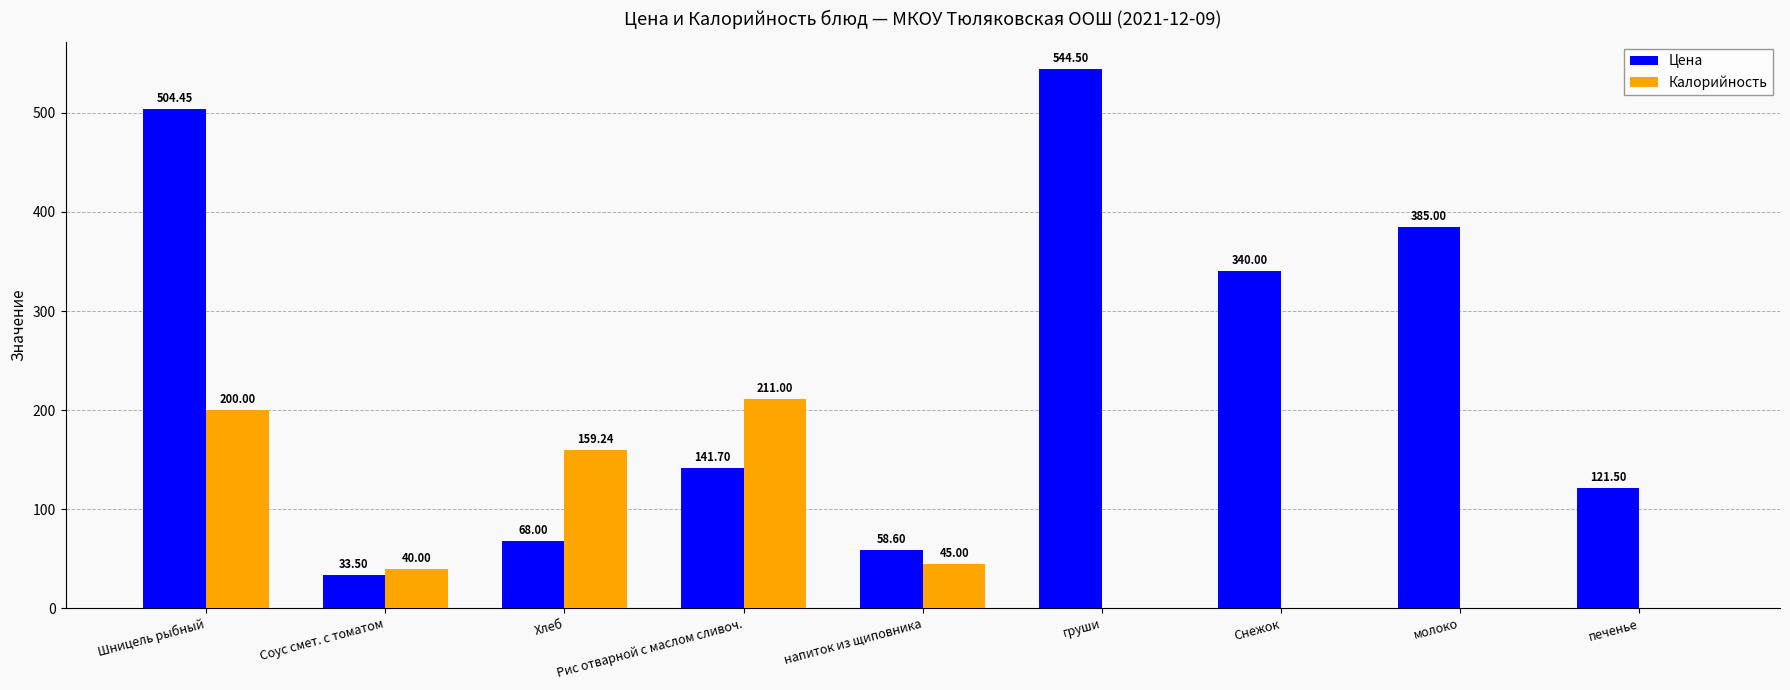

How many series are shown in this chart?

2